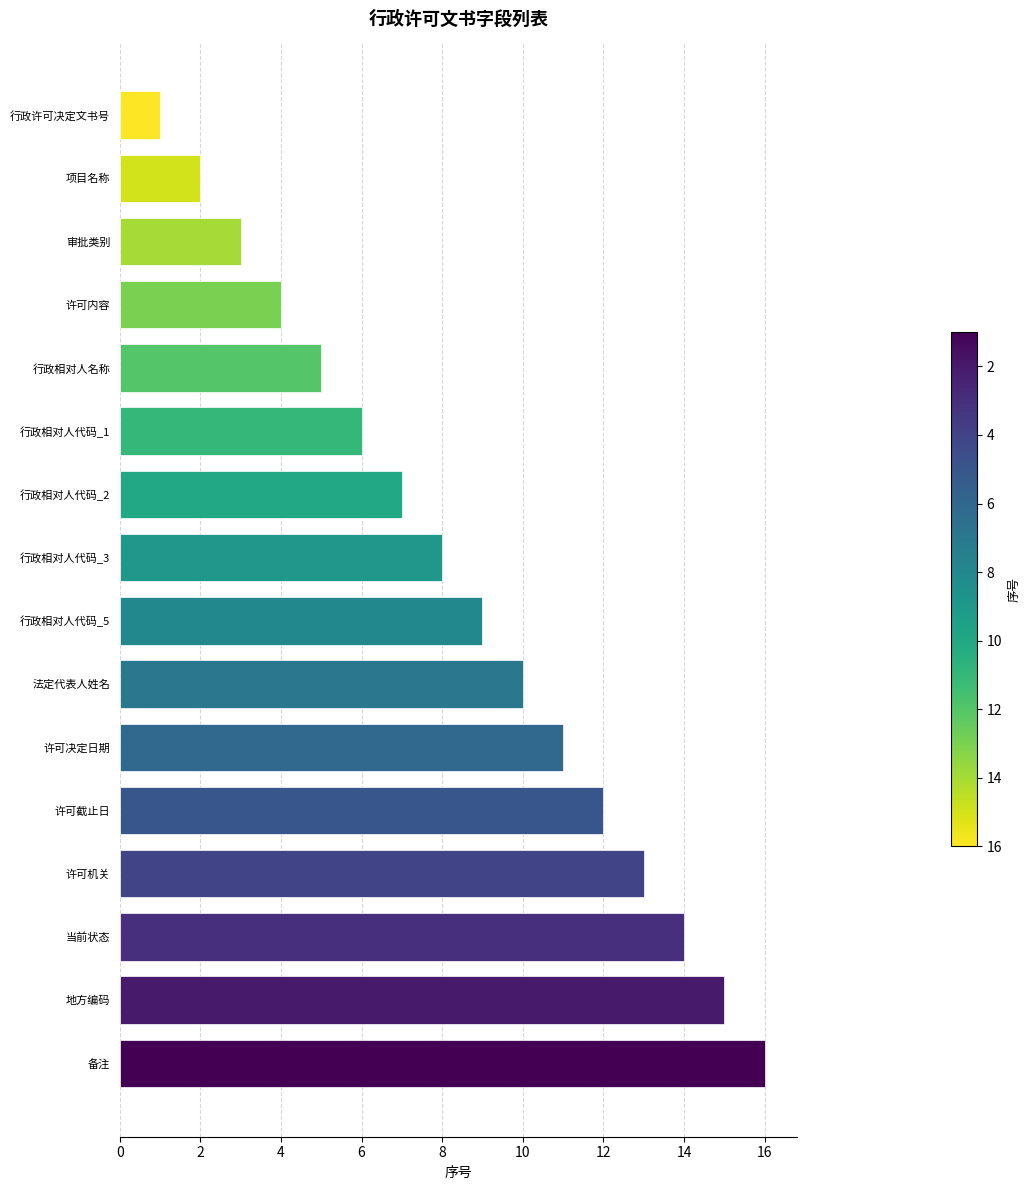

Rank the categories by value from lowest to highest.

行政许可决定文书号, 项目名称, 审批类别, 许可内容, 行政相对人名称, 行政相对人代码_1, 行政相对人代码_2, 行政相对人代码_3, 行政相对人代码_5, 法定代表人姓名, 许可决定日期, 许可截止日, 许可机关, 当前状态, 地方编码, 备注